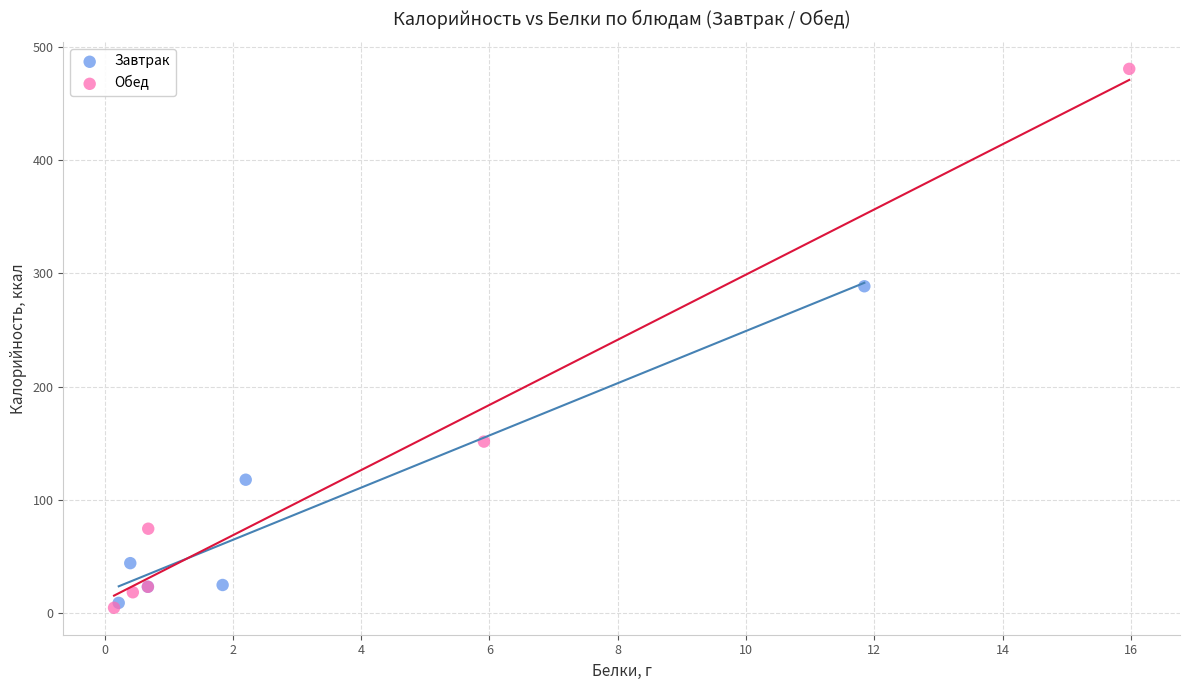

Which series has the widest spread of Y values?

Обед